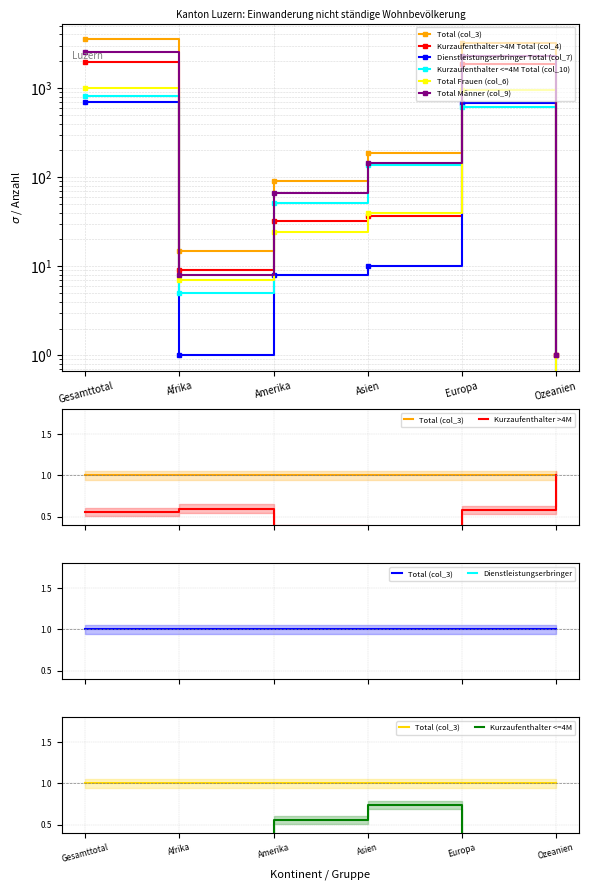

How many values in the Kurzaufenthalter <=4M Total (col_10) series exceed 137?

2